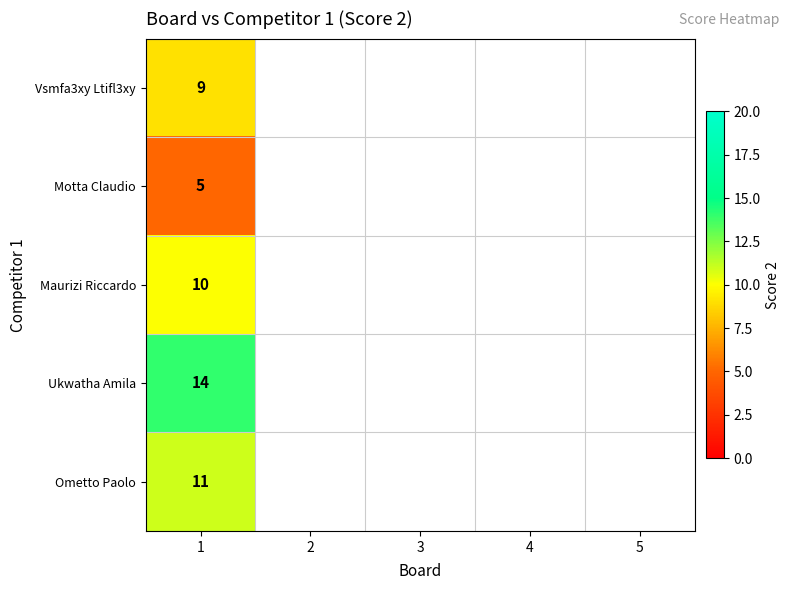

Is it true that Maurizi Riccardo equals 6 at 1?

False